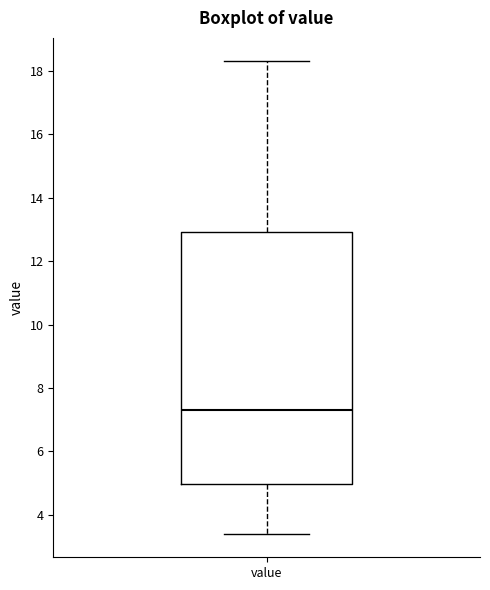

Transcribe this box plot: give where the median line is, the range the box spans, and where the two whiskers end, as read against the y-axis. The values are not printed on the chart, so give them approximately, as read against the axis.

median 7.4, box 5.0 to 13.0, whiskers 3.4 to 18.4